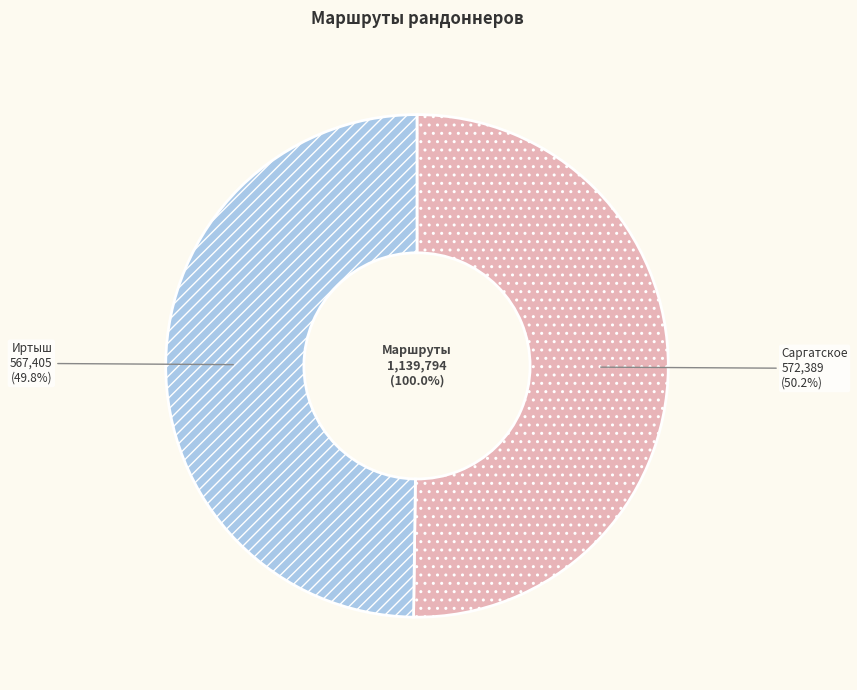

Is it true that Иртыш is 63% of the pie?

False